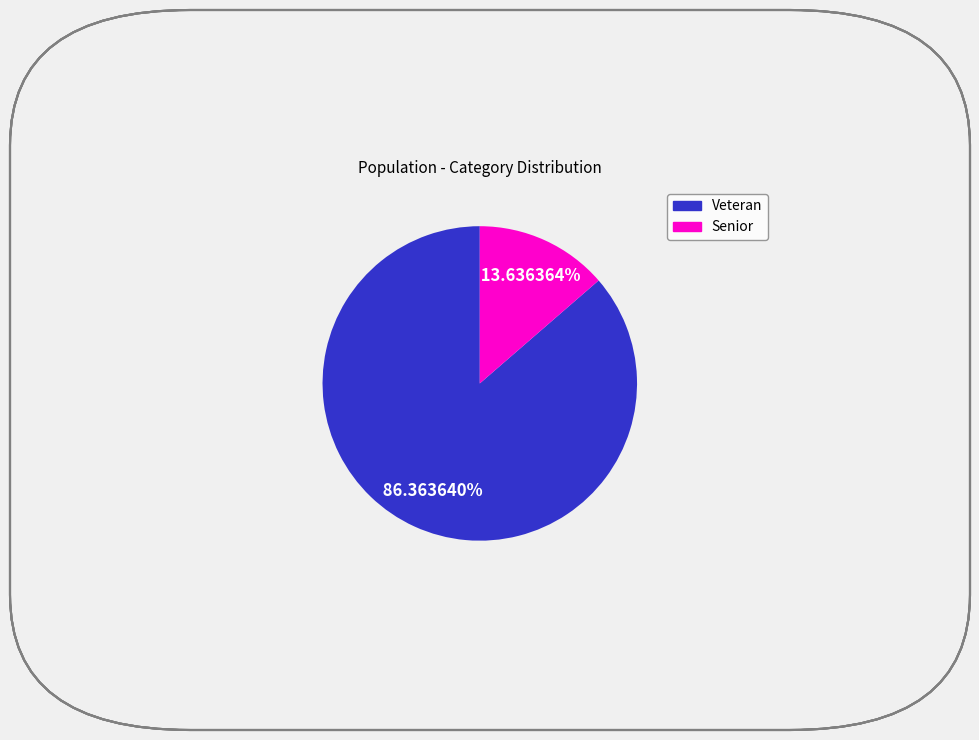

To the nearest percent, what is the difference between the Senior and Veteran slice percentages?

73%